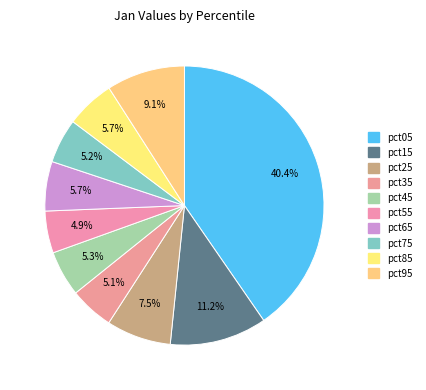

How many slices are in this pie chart?

10